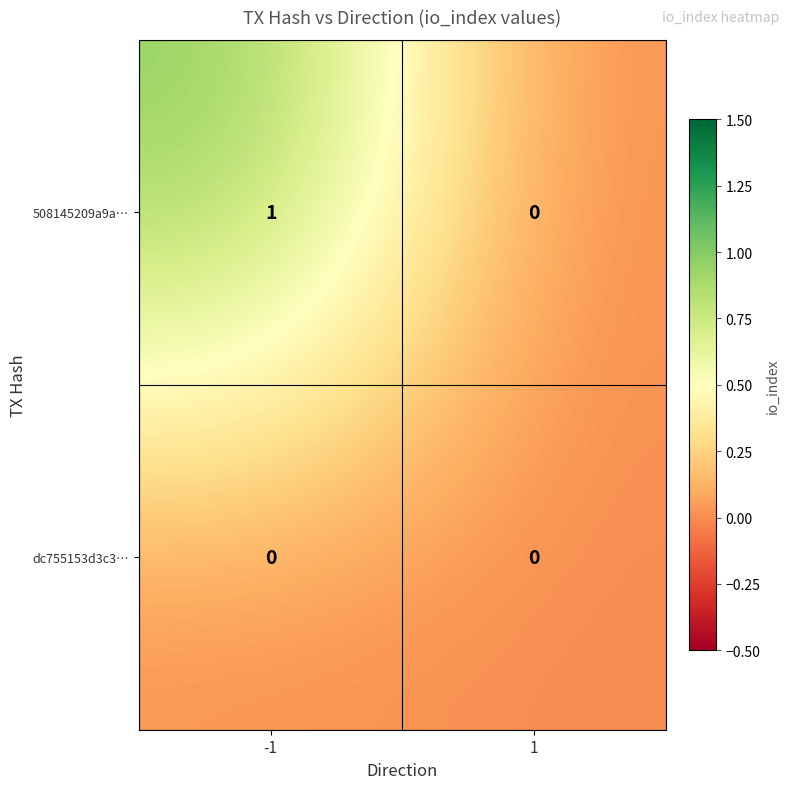

Reading right to left, transcribe all the data shown in this chart.

508145209a9a…: 0	1
dc755153d3c3…: 0	0